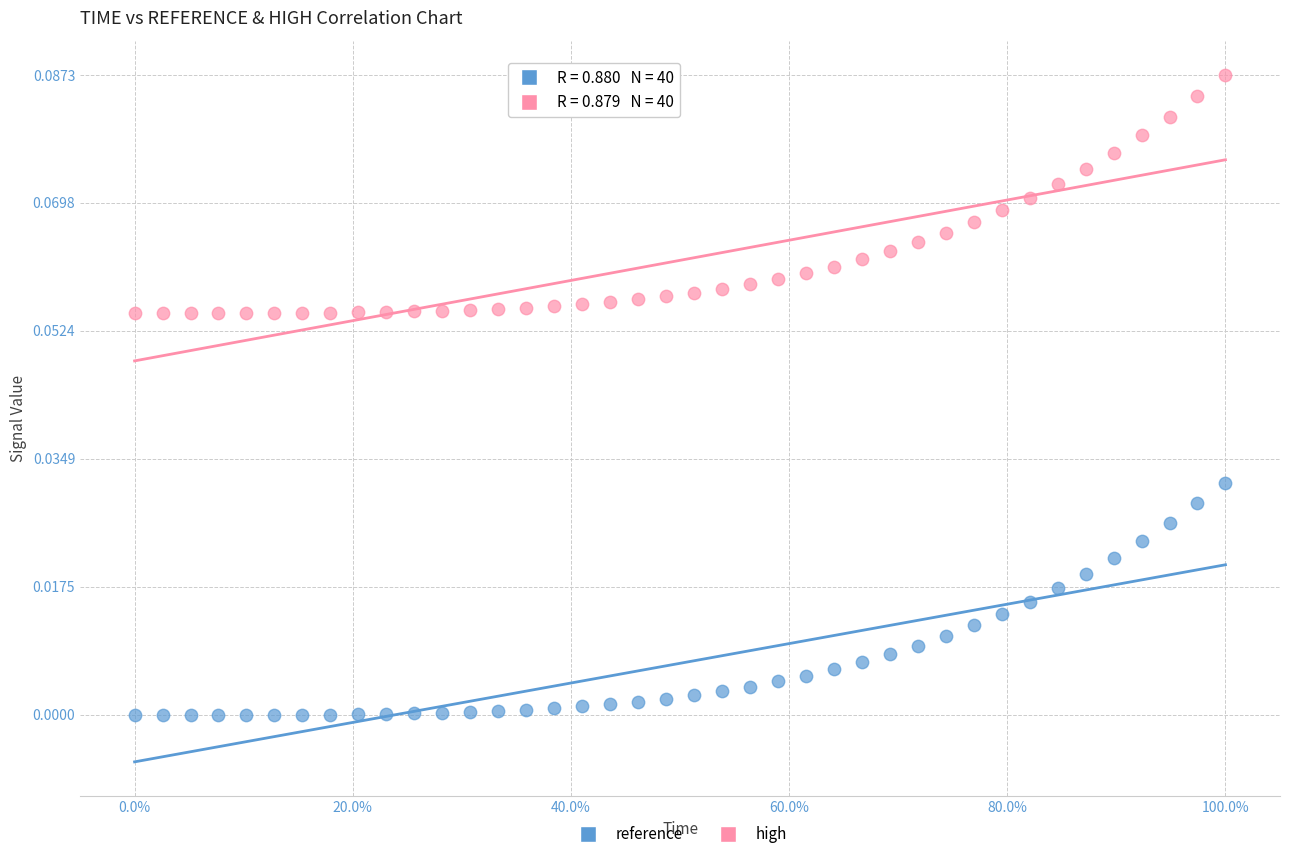

Which series reaches the maximum Y coordinate?

high